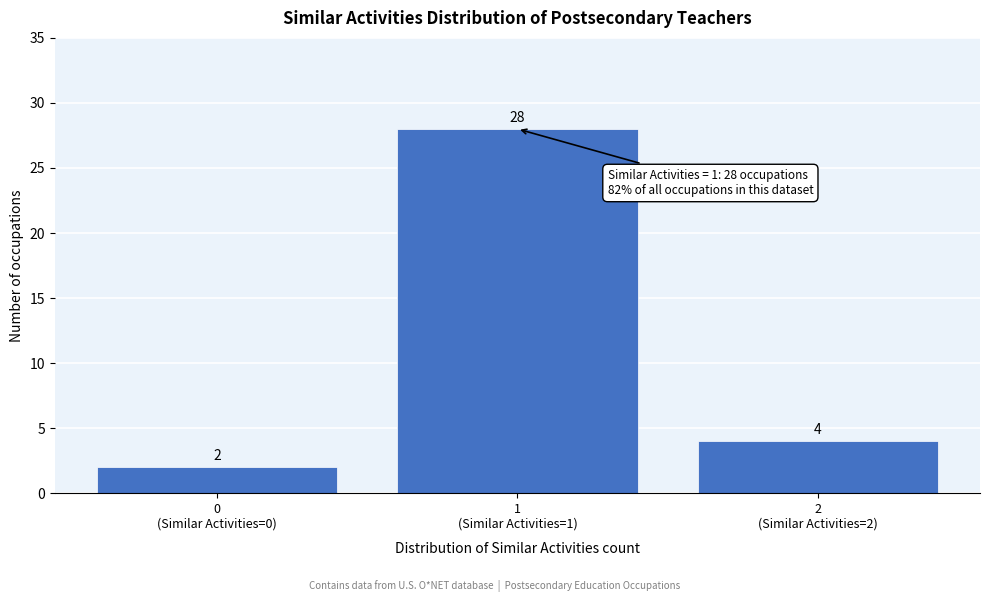

Reading left to right, extract all data points from this chart.

2	28	4